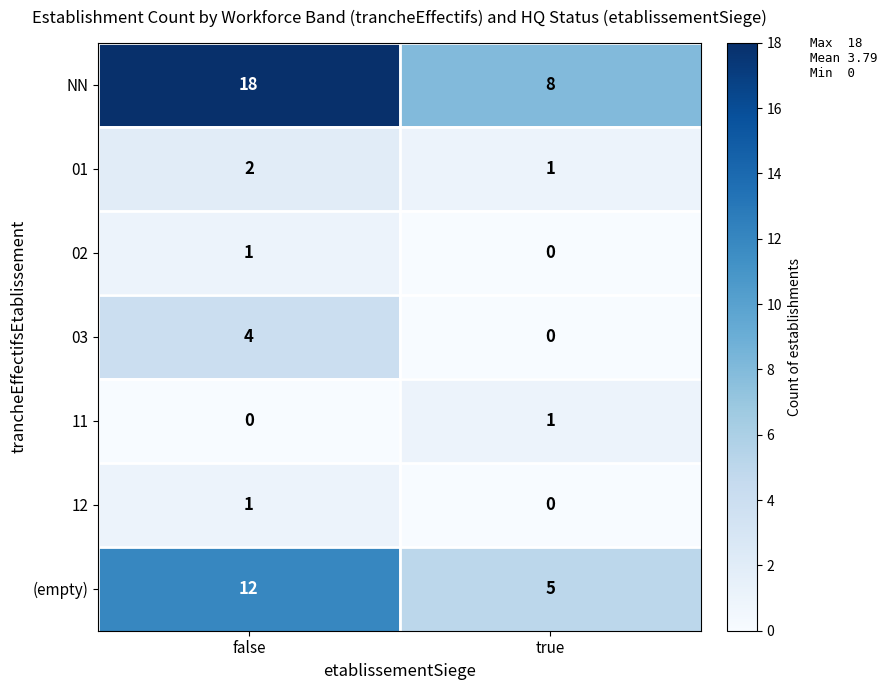

What is the sum of all 03 values?

4